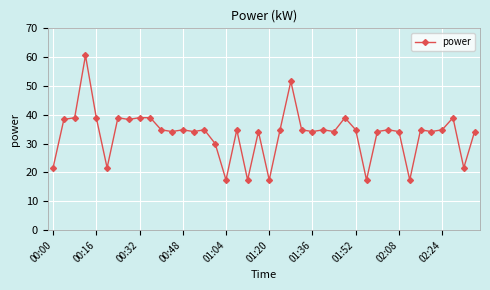

What is the difference between the second highest and minimum values?

34.2